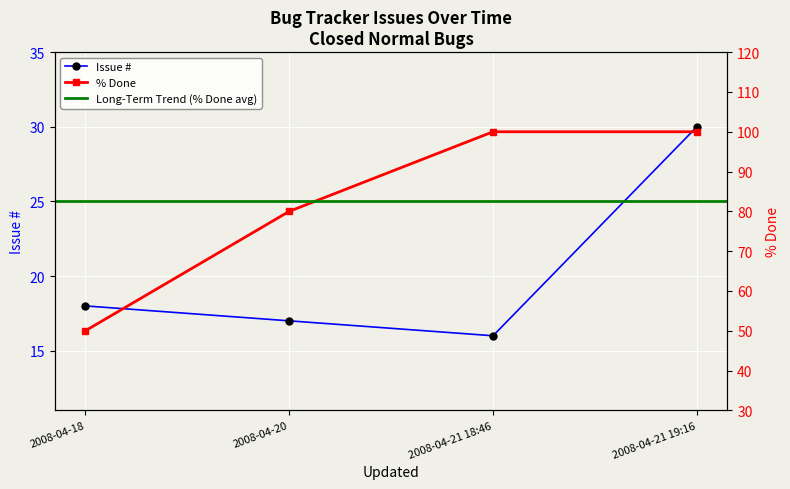

Where is Issue # nearest to the value 23?

2008-04-18